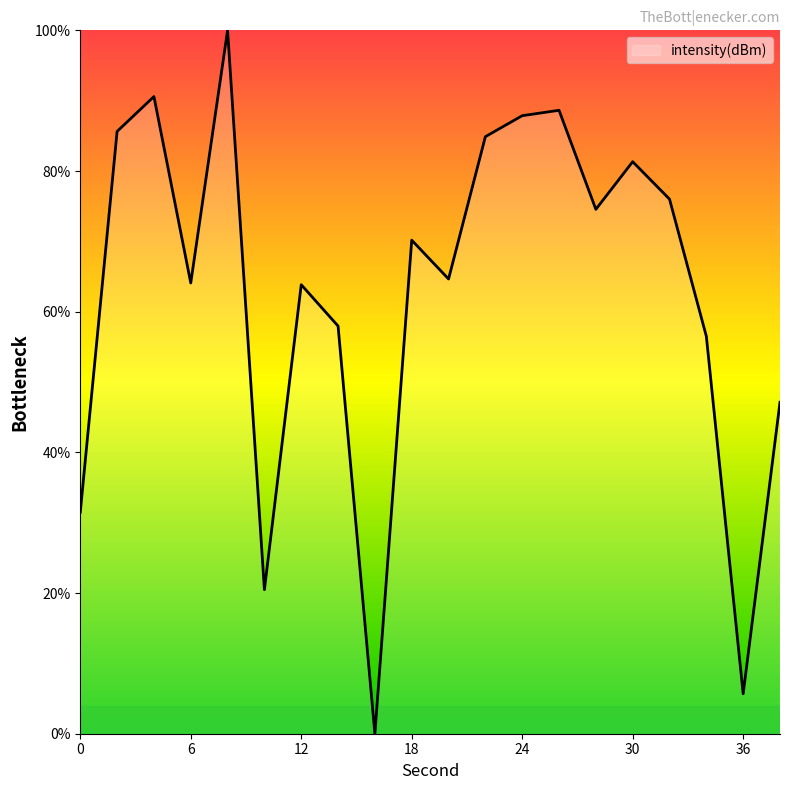

What is the greatest value displayed?

100.0